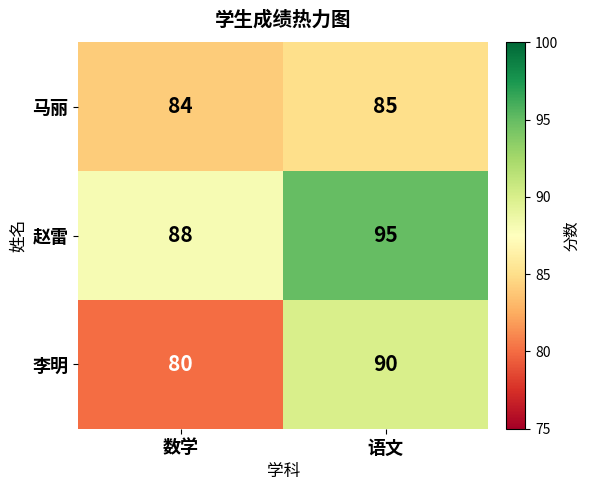

What is the spread (max minus min) of values at 语文?

10